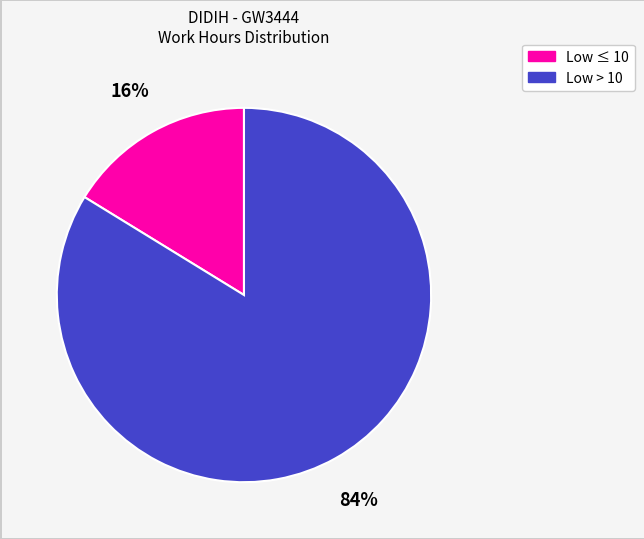

To the nearest percent, what is the average slice percentage?

50%